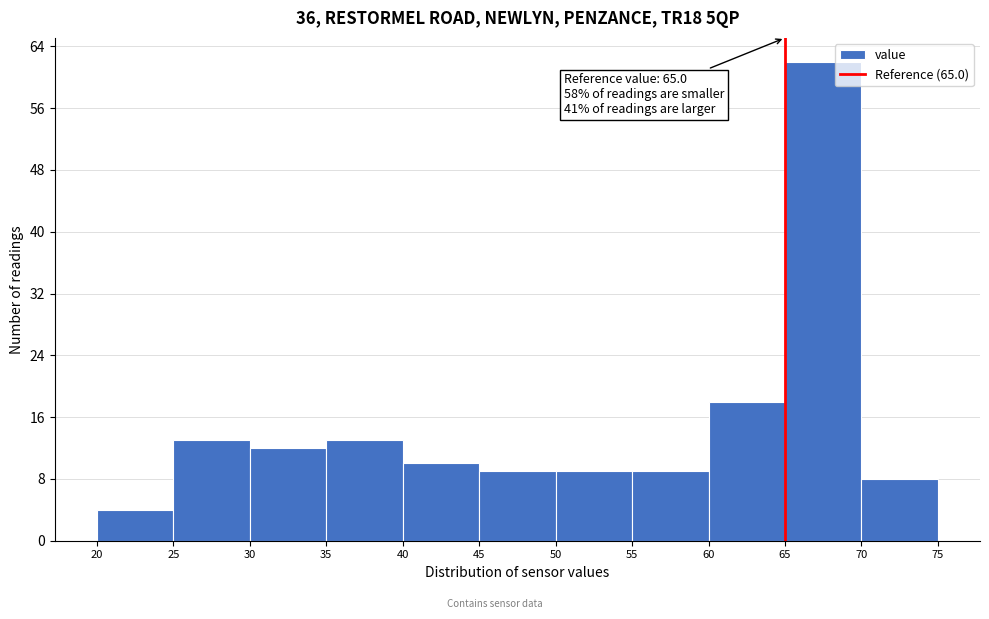

Over which range of the x-axis is the bar tallest?

65 to 70